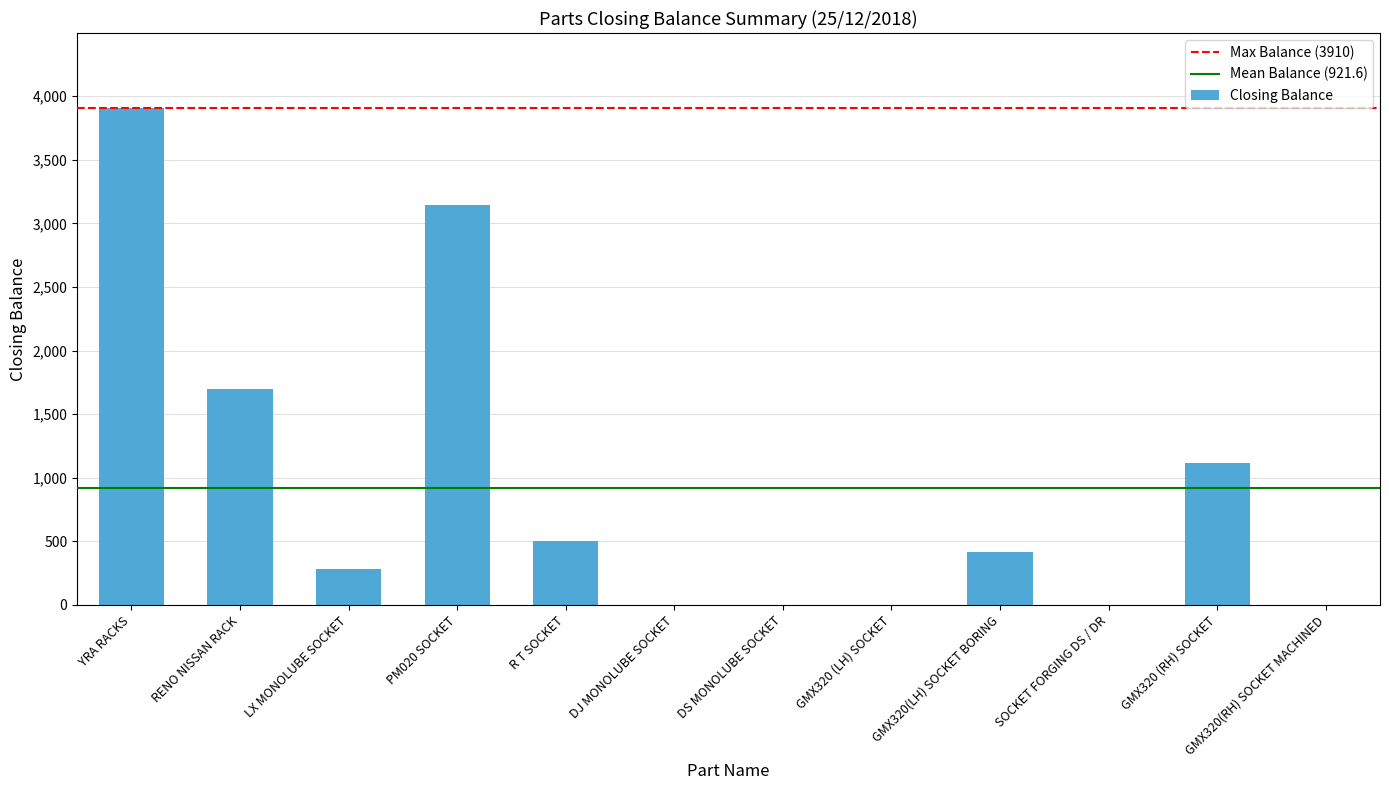

What is the change in value from RENO NISSAN RACK to GMX320 (RH) SOCKET?

-582